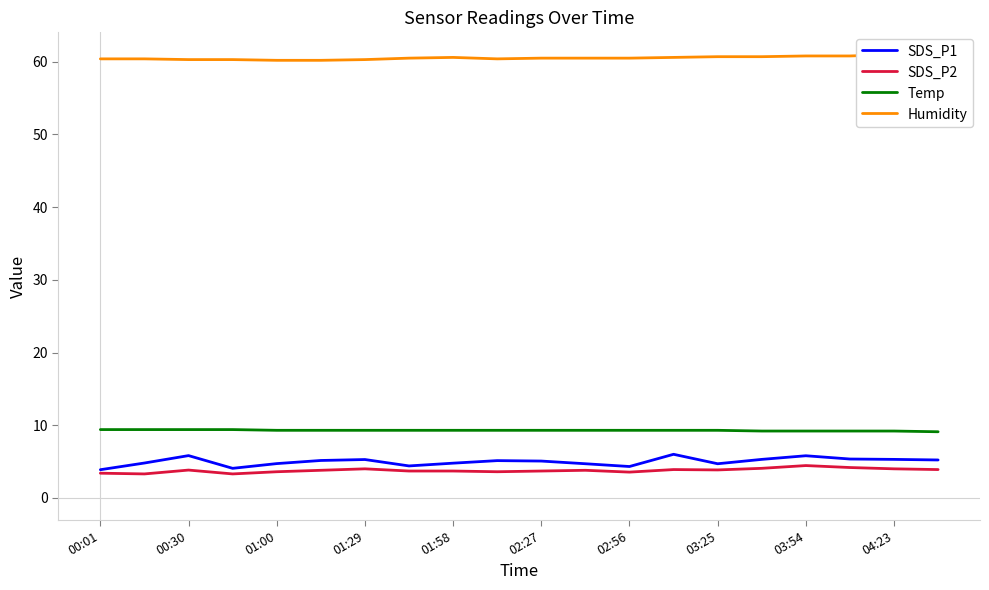

Is it true that SDS_P2 equals 6.7 at 03:54?

False